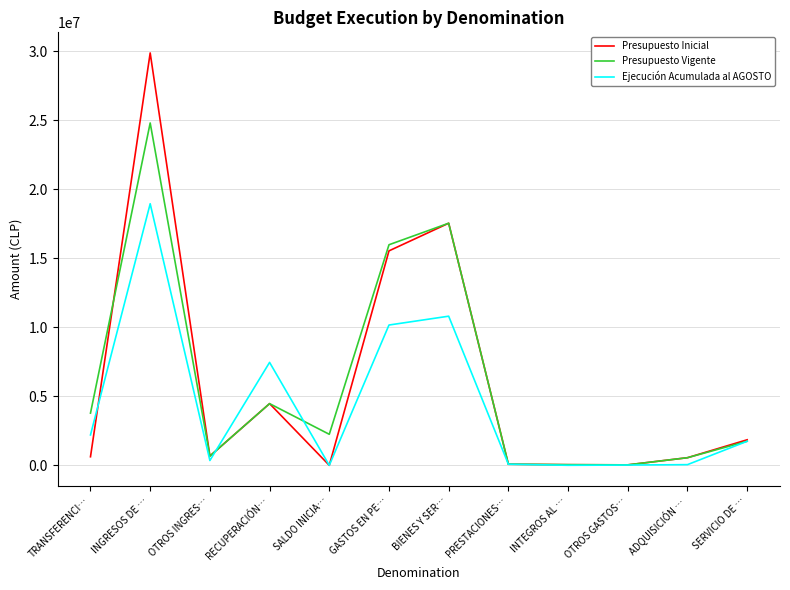

What is the total value across all series at BIENES Y SER…?

45890928